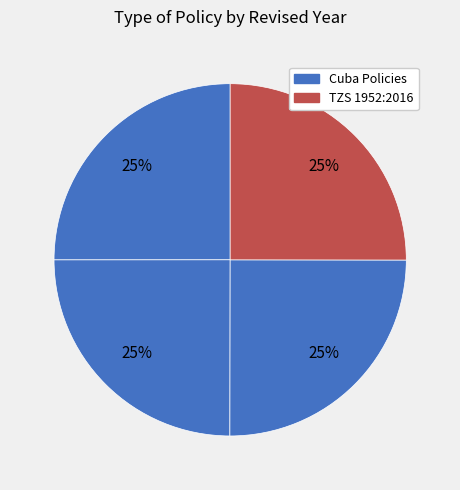

Count the number of slices in the pie.

4